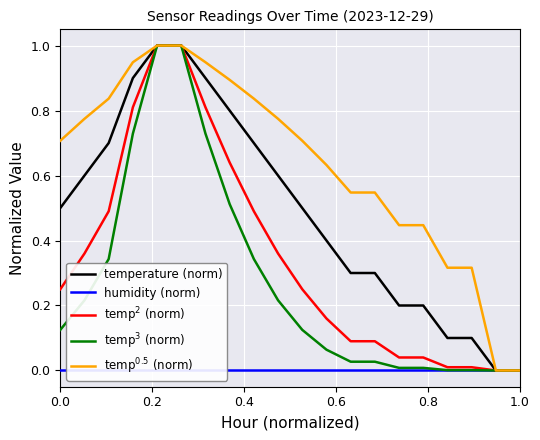

Is the value of temperature (norm) at 15 greater than the value of temp$^2$ (norm) at 14?

Yes